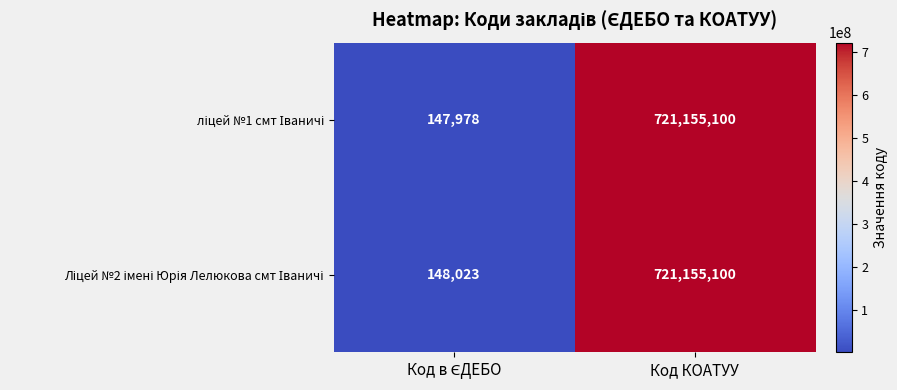

What is the smallest value displayed?

147978